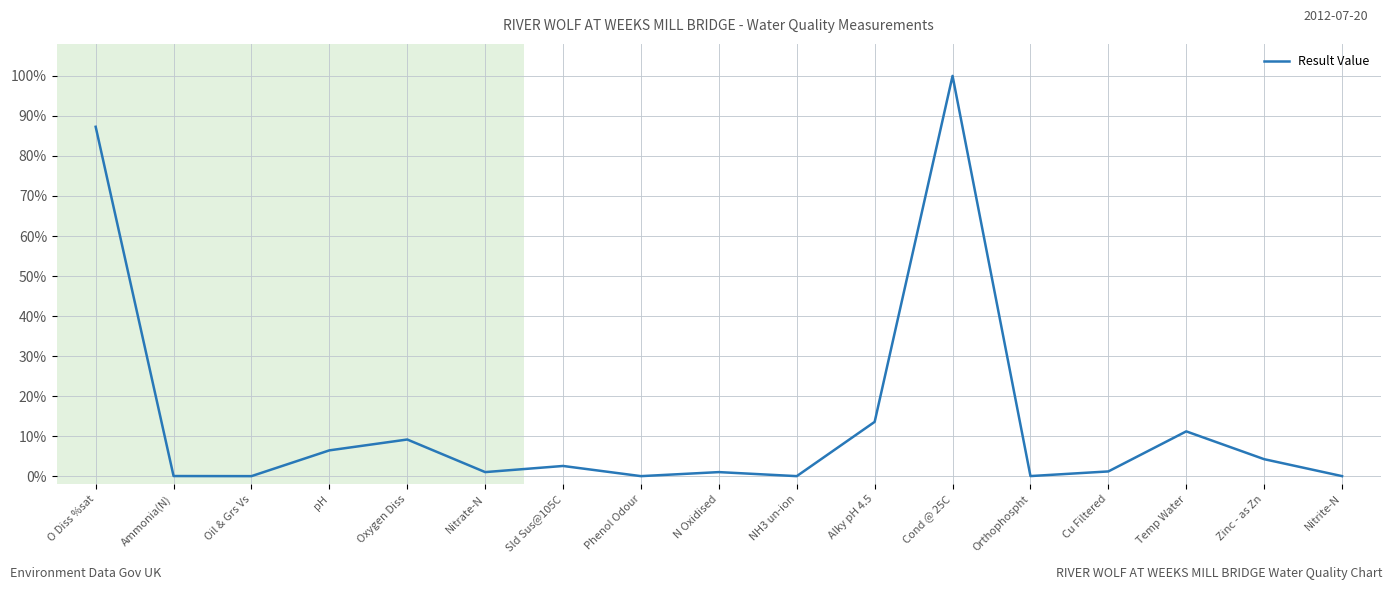

At which category does the data reach its first local peak?

Oxygen Diss